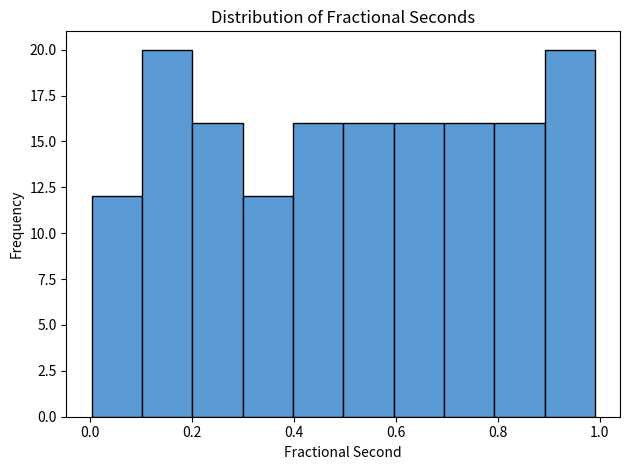

How tall is the bar that spans 0.5 to 0.6 on the x-axis? Neither the bar edges nor the heights are printed on the chart, so give them approximately, as read against the axes.

16